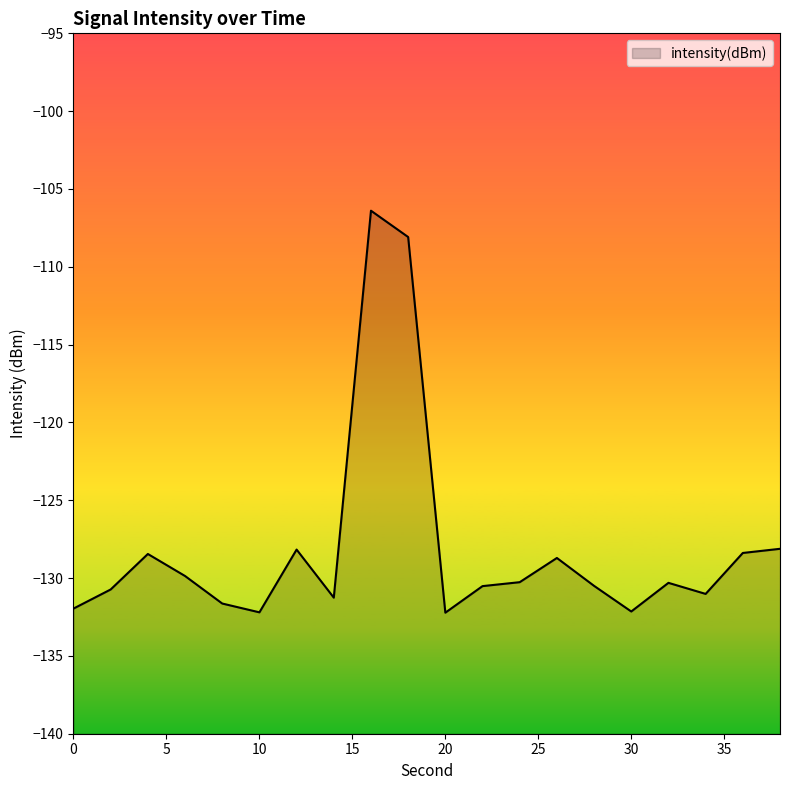

What is the difference between the second highest and second lowest values?

24.1